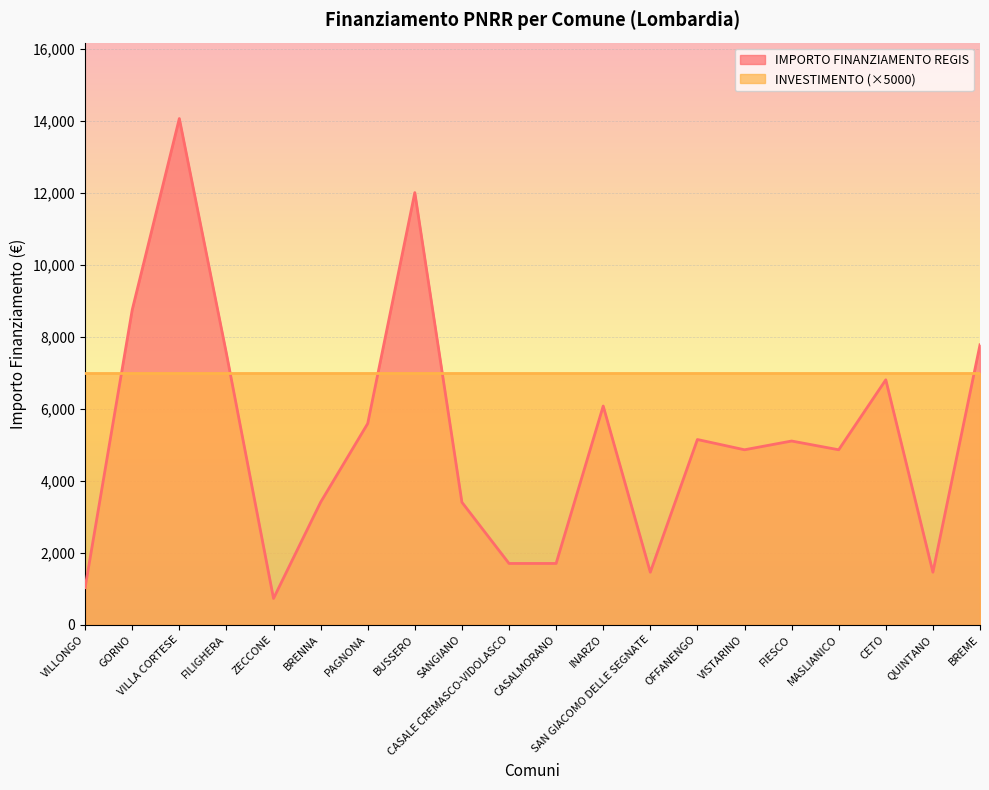

Where is the first local minimum?

ZECCONE